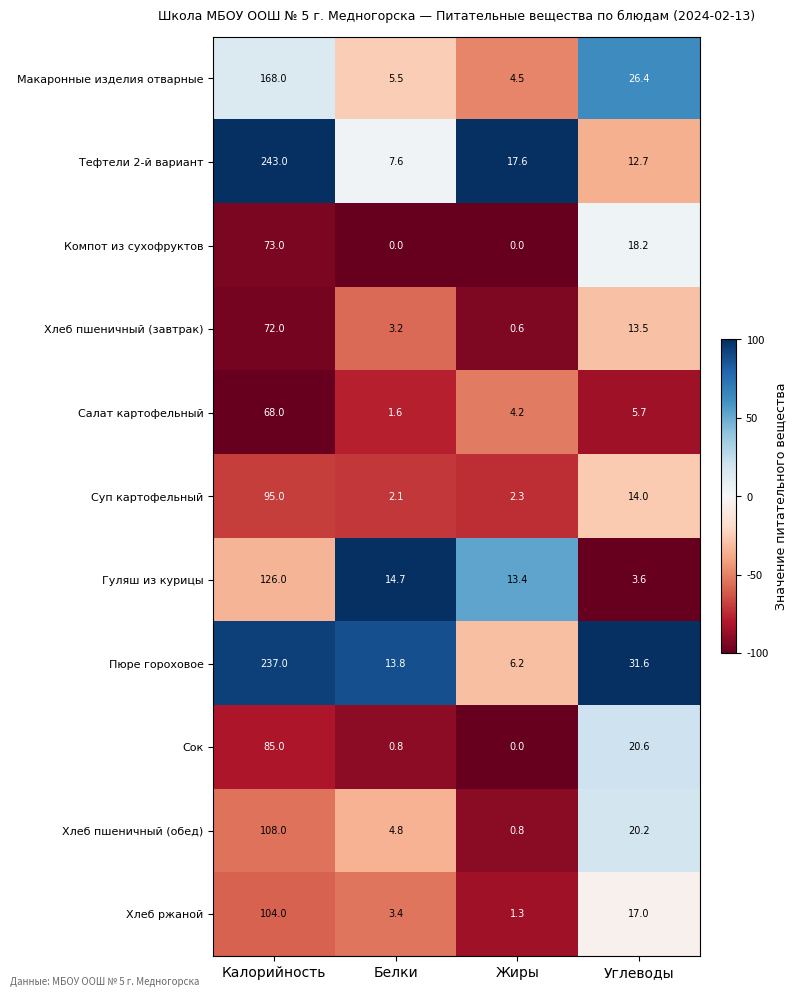

What is the difference between the second highest and minimum values in the Хлеб пшеничный (обед) series?

19.4